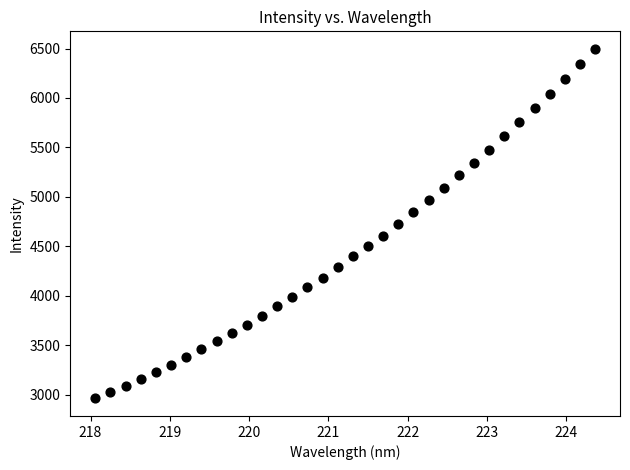

What is the range of X values (max minus min)?

6.3